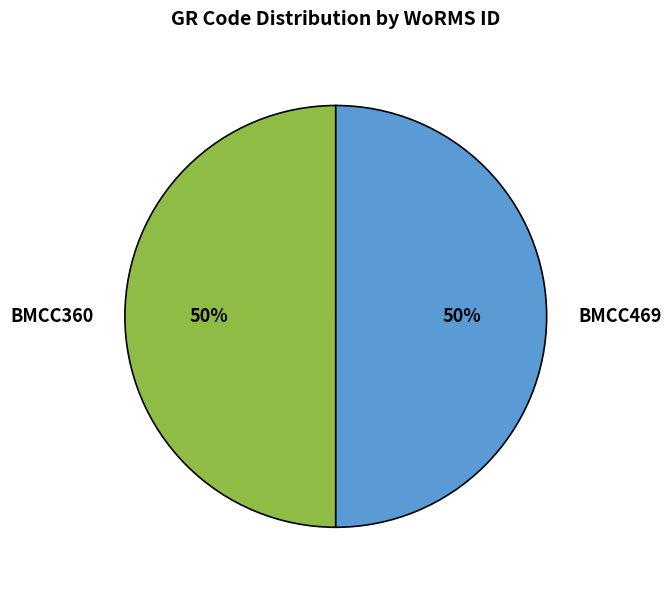

To the nearest percent, what portion does BMCC469 represent?

50%